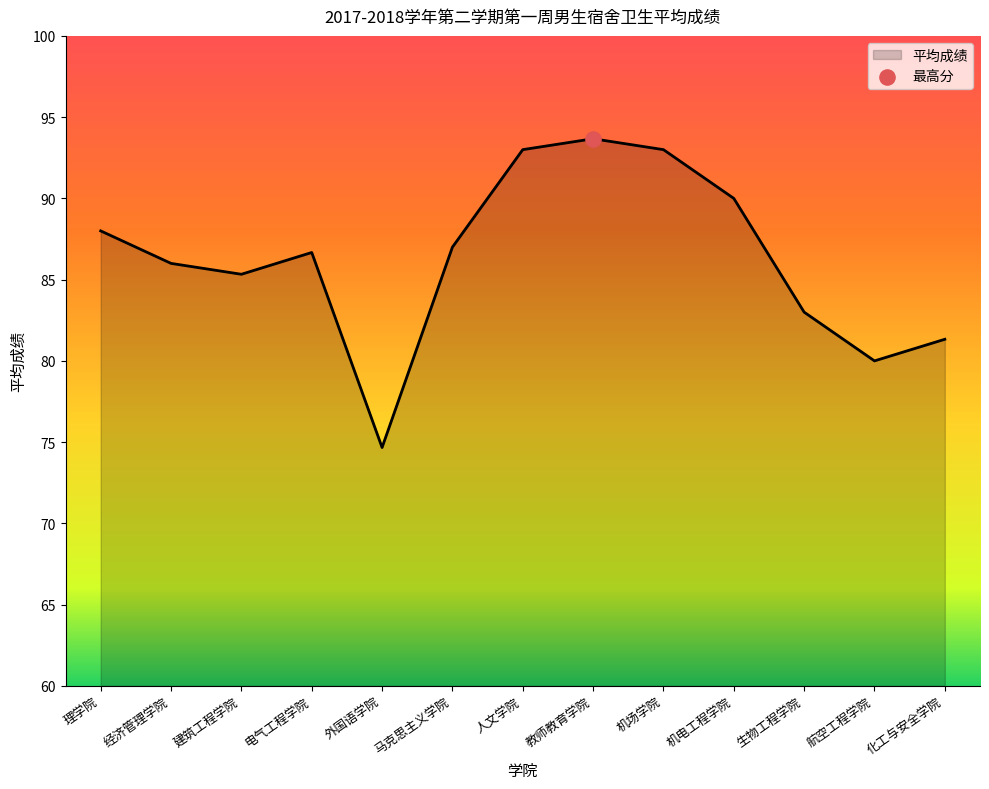

What is the ratio of the value at 人文学院 to the value at 教师教育学院?

1.0